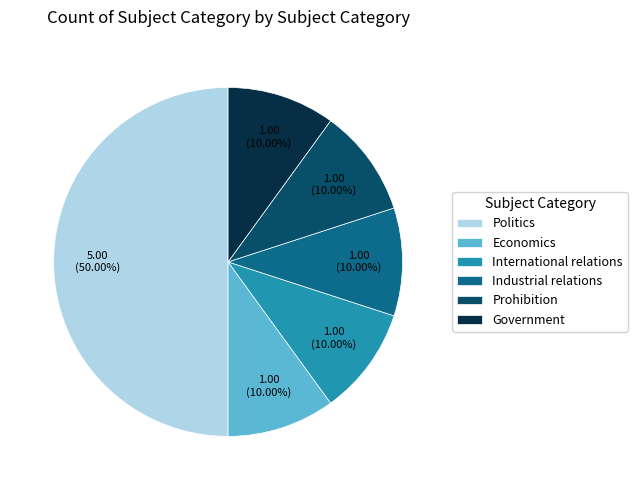

Which slice is the largest?

Politics